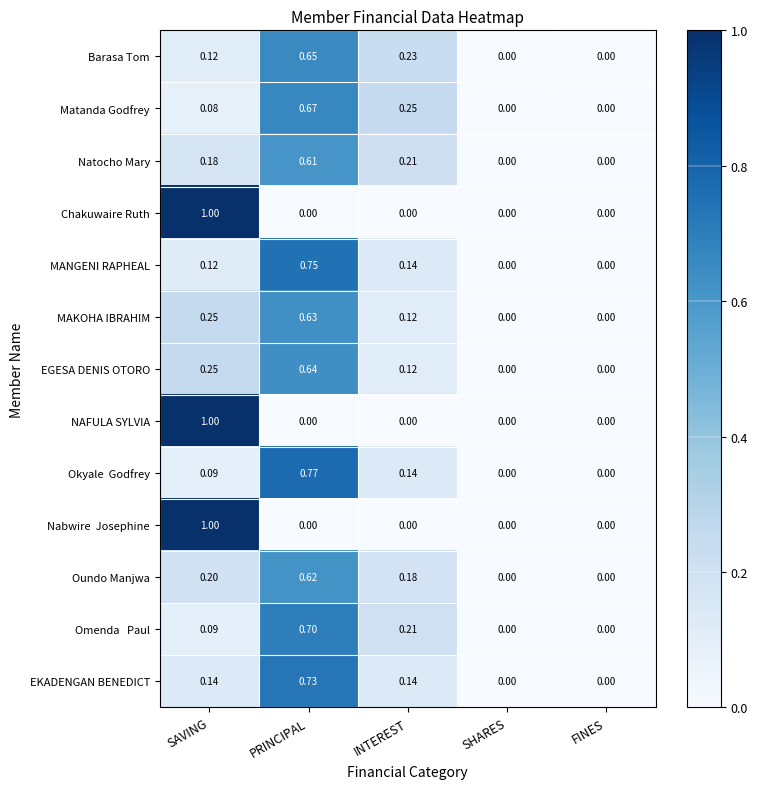

At which category is the sum across all series the highest?

PRINCIPAL